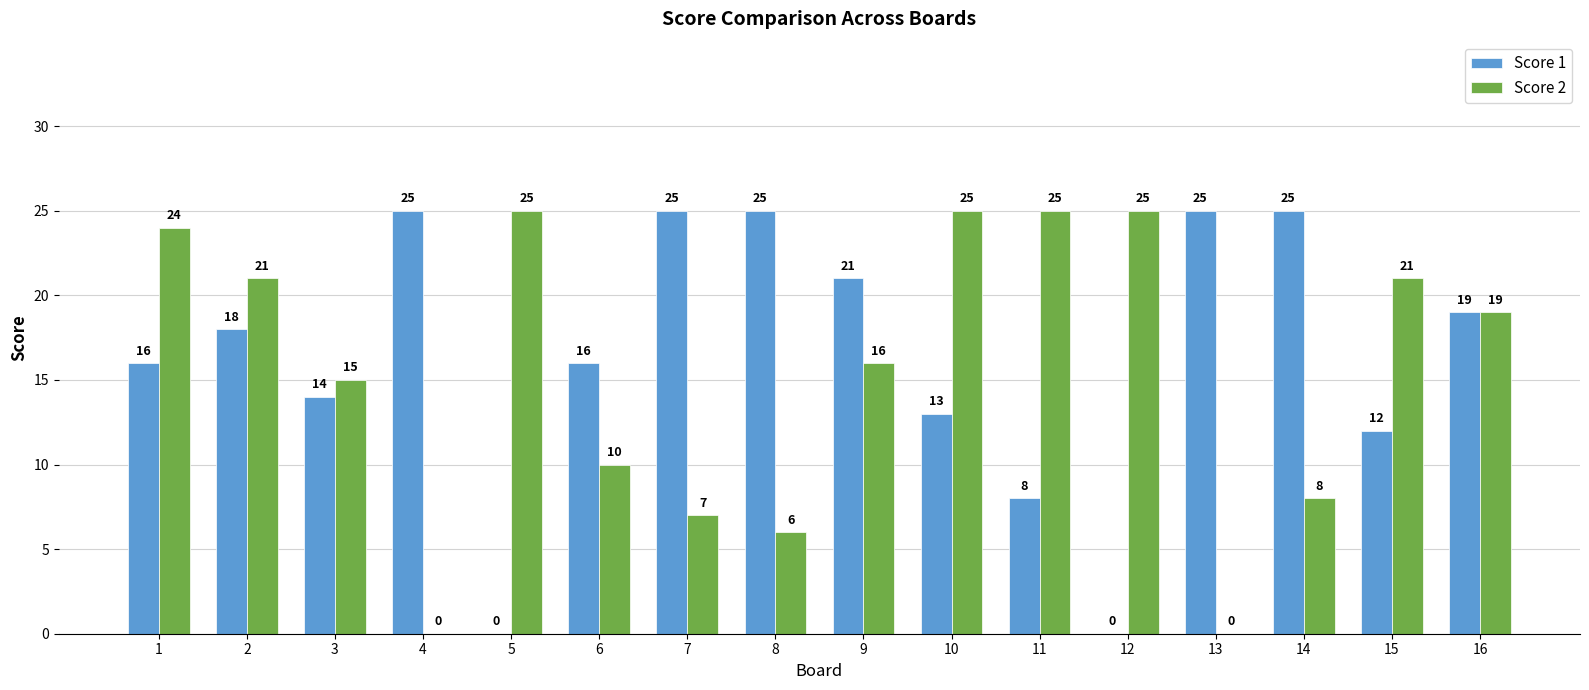

Reading left to right, extract all data points from this chart.

Score 1: 16	18	14	25	0	16	25	25	21	13	8	0	25	25	12	19
Score 2: 24	21	15	0	25	10	7	6	16	25	25	25	0	8	21	19